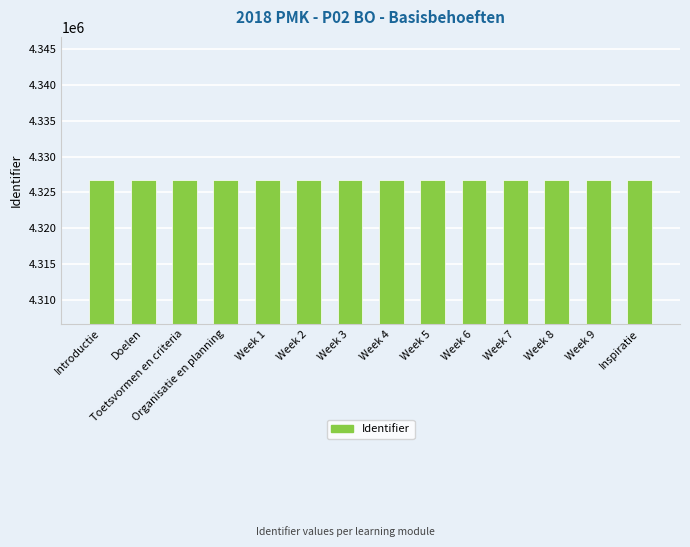

Approximately how many times larger is the value at Week 8 compared to Week 3?

1.0